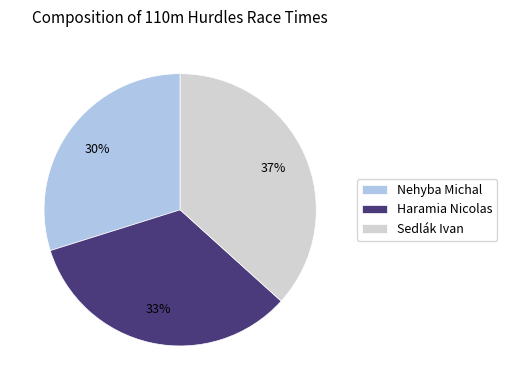

To the nearest percent, what portion does Nehyba Michal represent?

30%